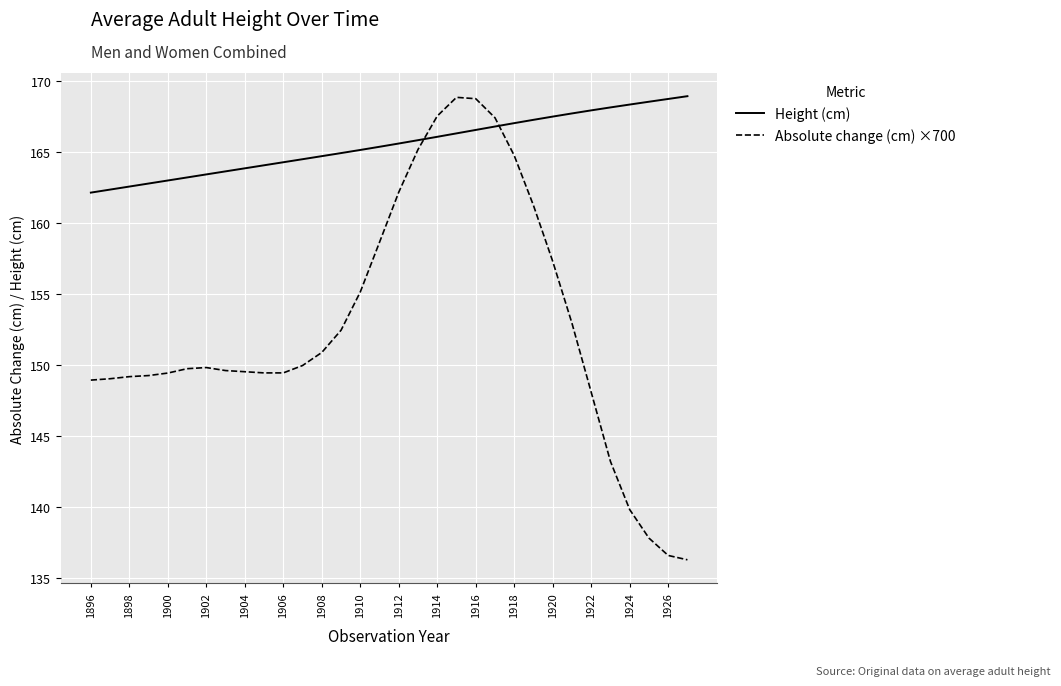

Rank the series by their average value, from lowest to highest.

Absolute change (cm) ×700, Height (cm)